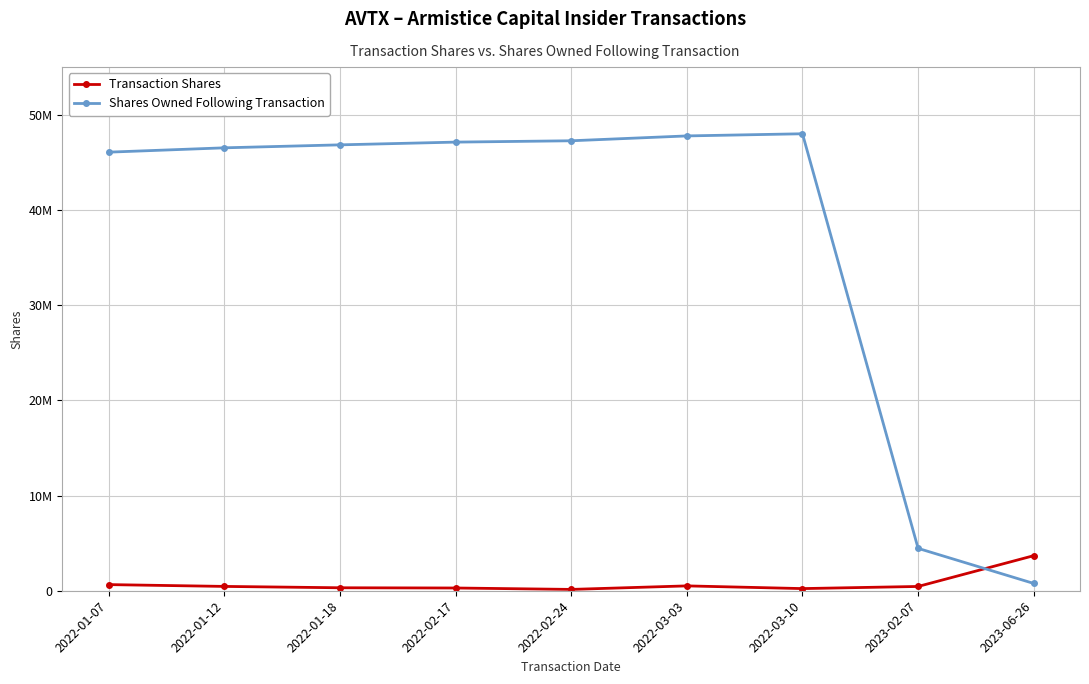

What is the spread (max minus min) of values at 2022-02-17?

46824442